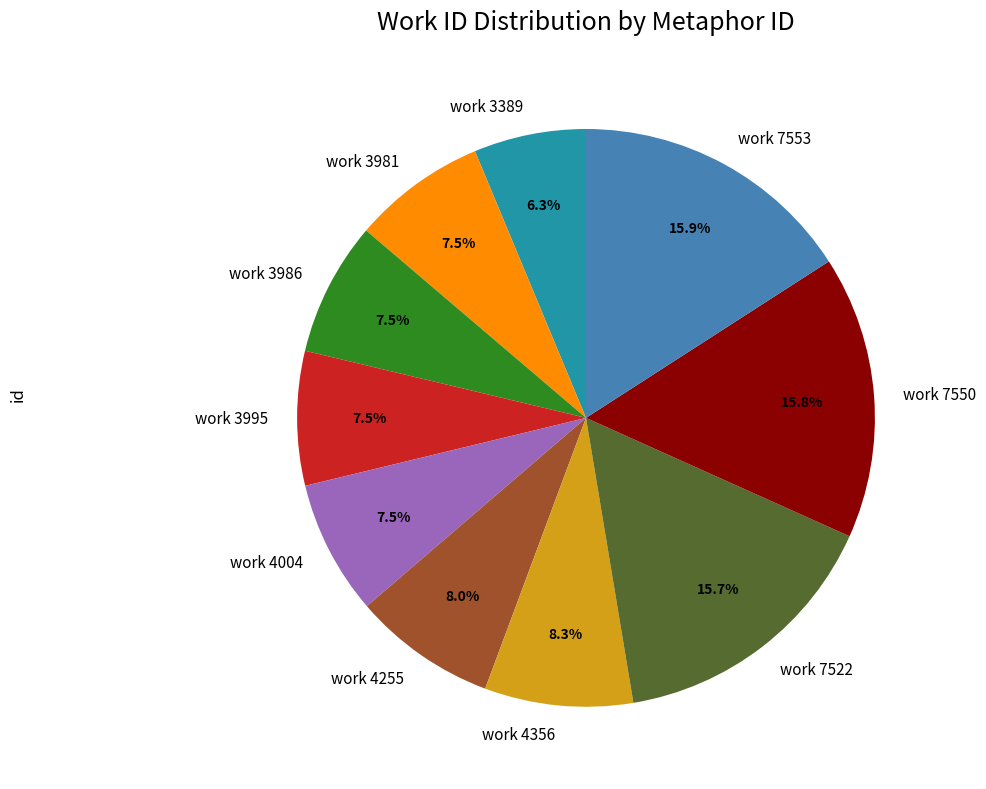

What percentage is NOT represented by work 4356?

91.7%